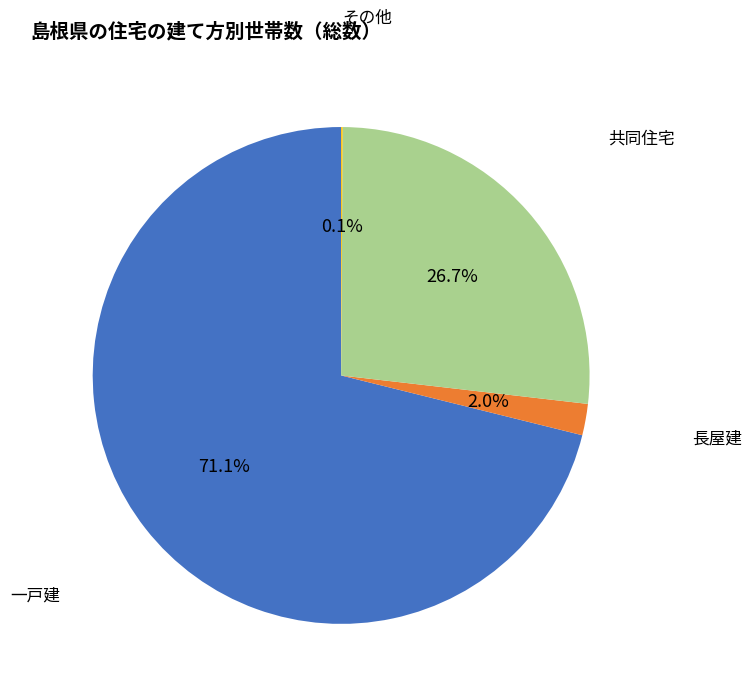

Does any single category account for the majority?

Yes